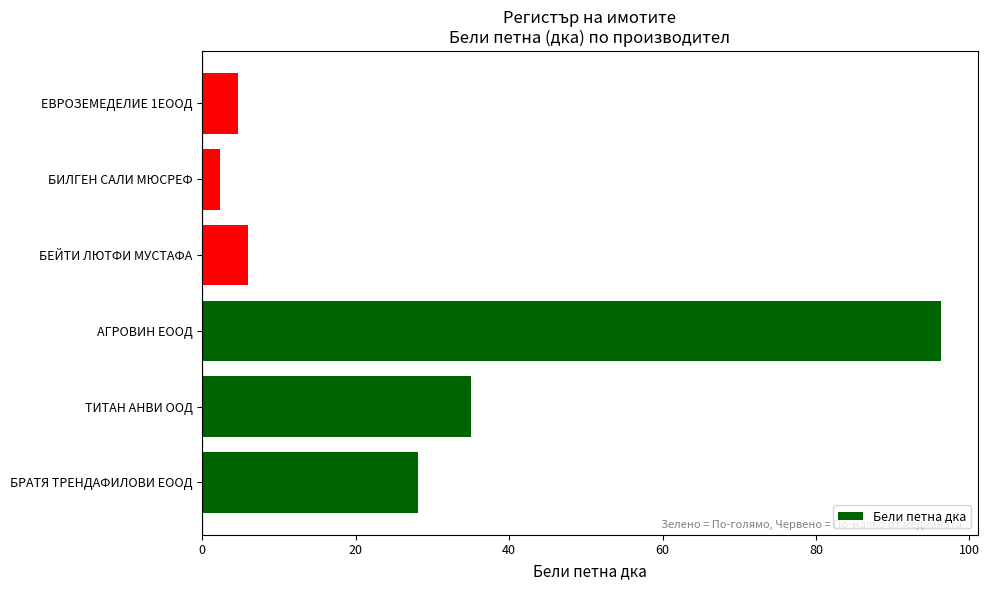

What is the sum of all values?

172.2